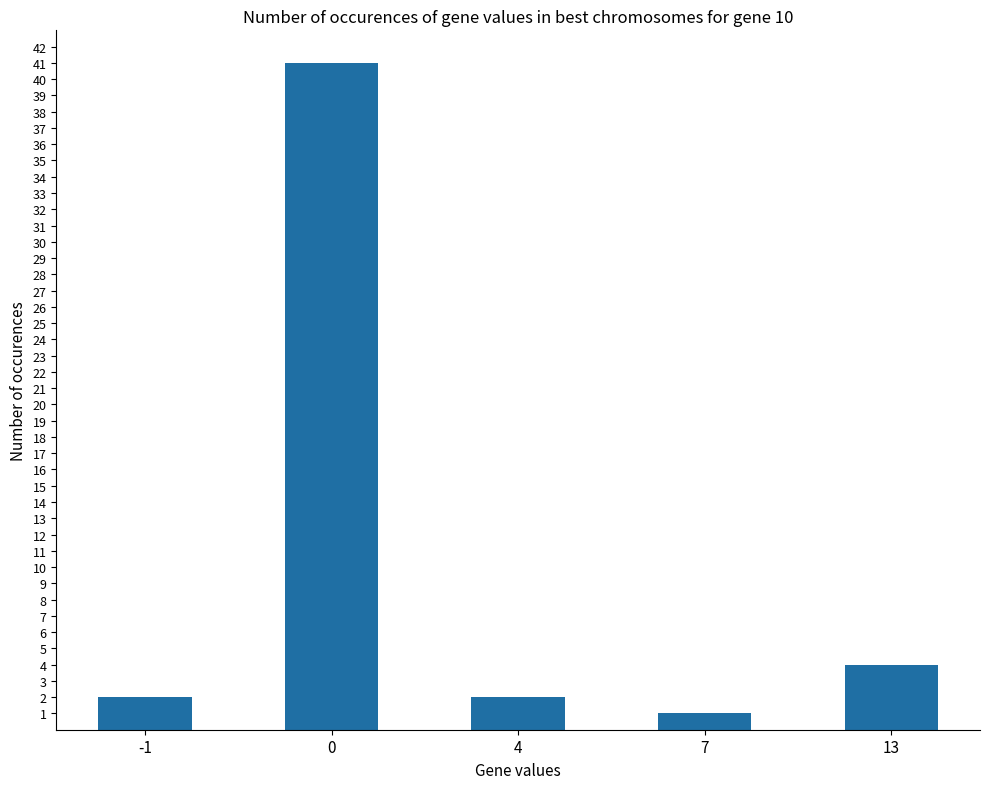

True or false: the data shows 2 at 4.

True